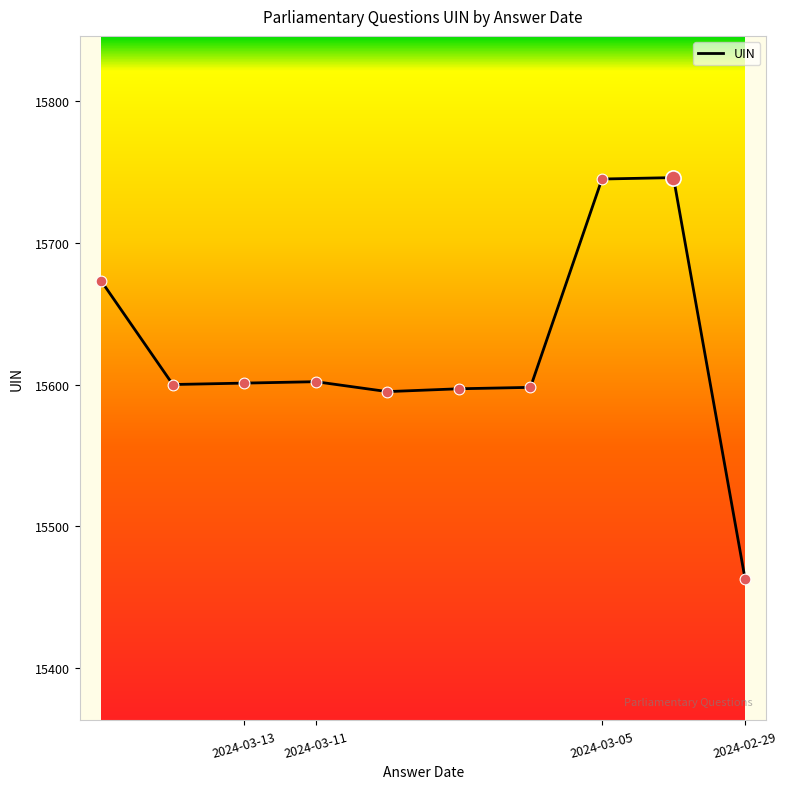

What is the greatest value displayed?

15746